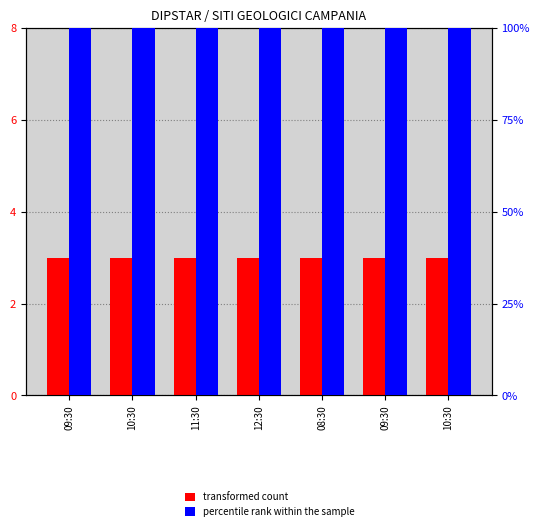

What is the minimum value for percentile rank within the sample?

8